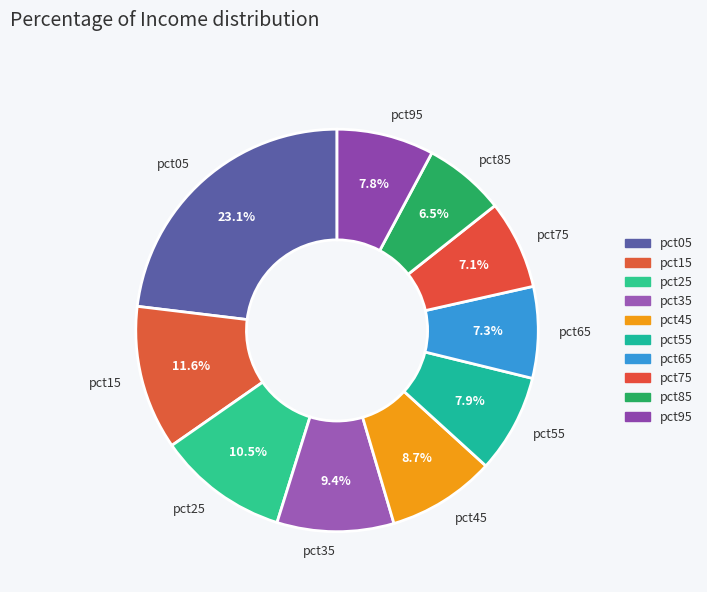

What is the largest slice in the pie chart?

pct05